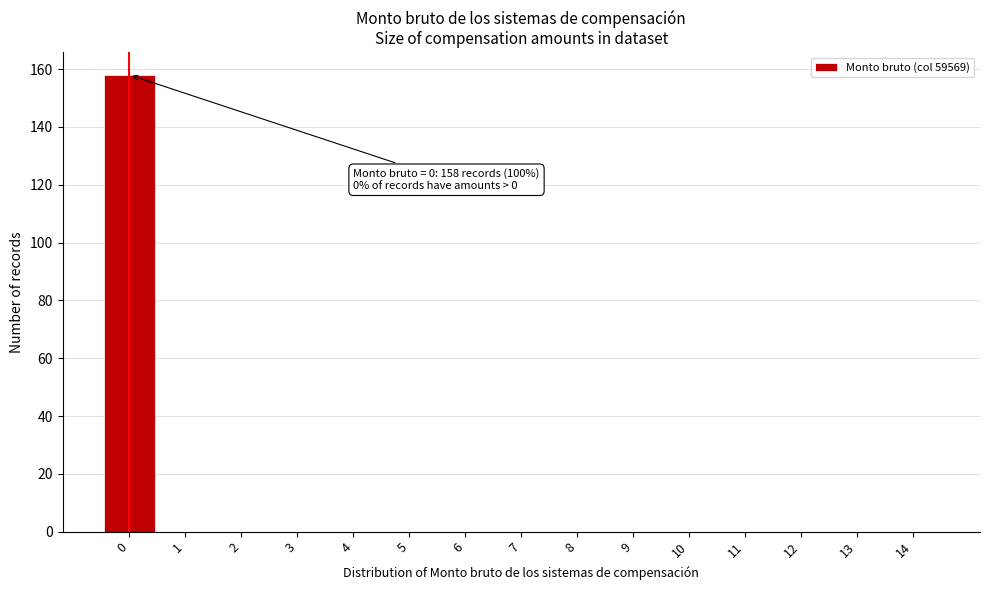

Reading left to right, extract all data points from this chart.

0=158	1=0	2=0	3=0	4=0	5=0	6=0	7=0	8=0	9=0	10=0	11=0	12=0	13=0	14=0